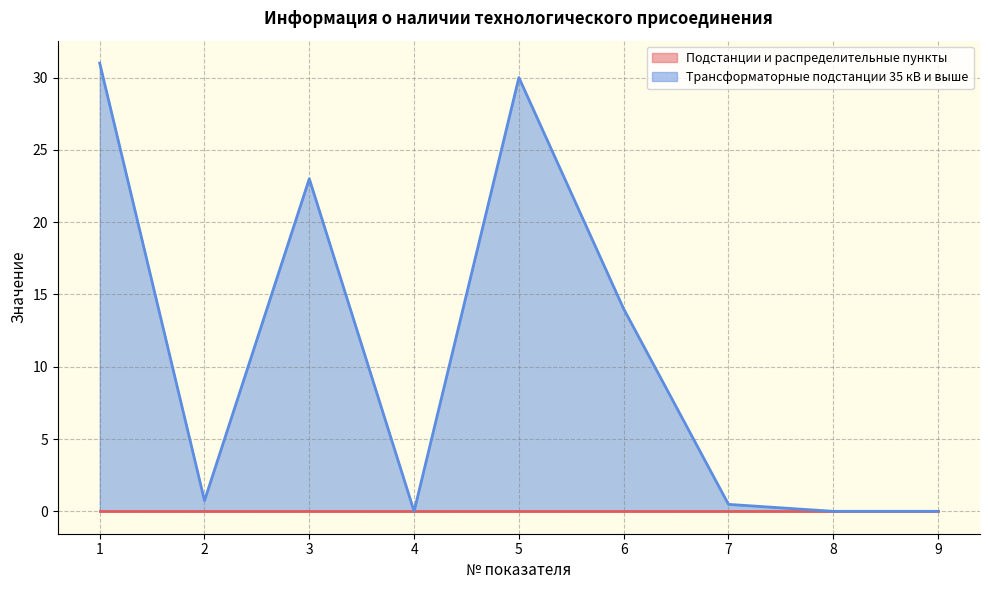

Is it true that the value at 3 is 8.9?

False